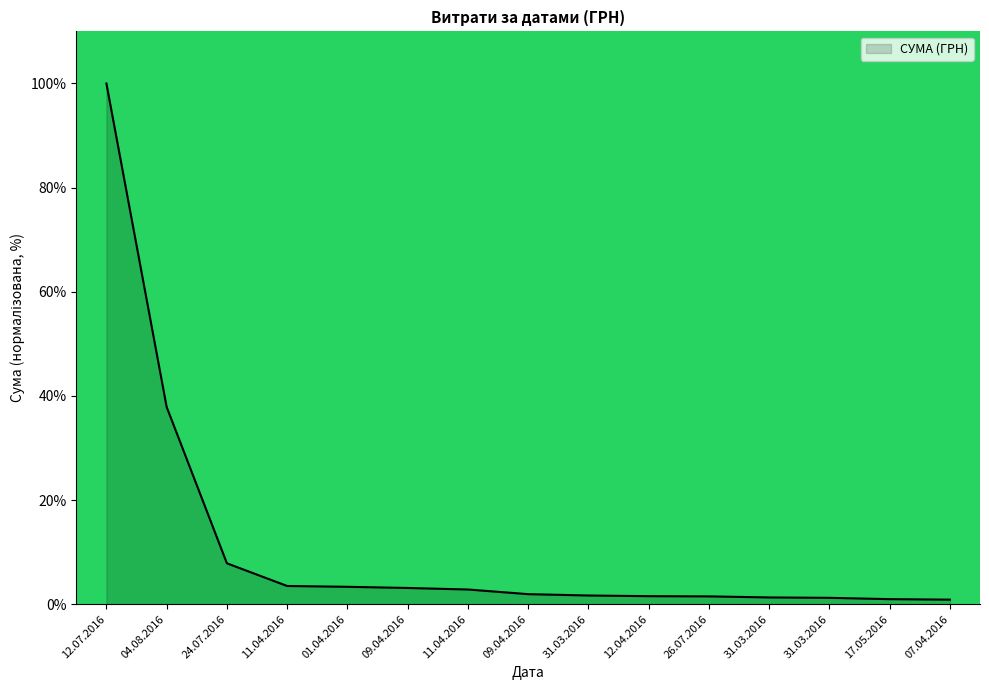

What is the average value?

11.3